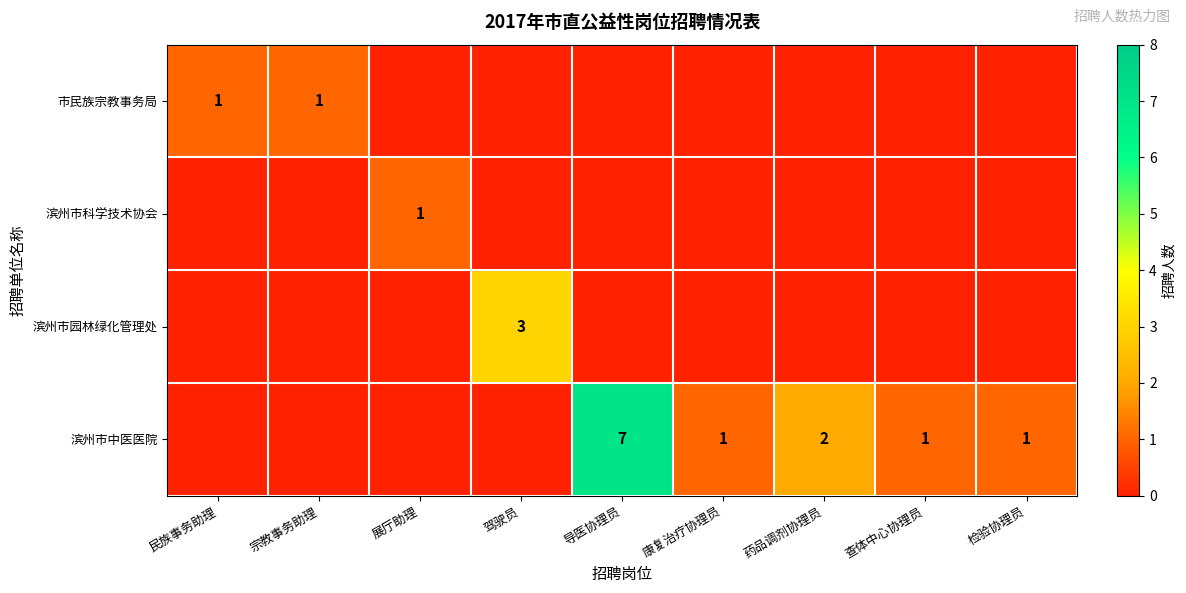

How many data points does each series have?

9